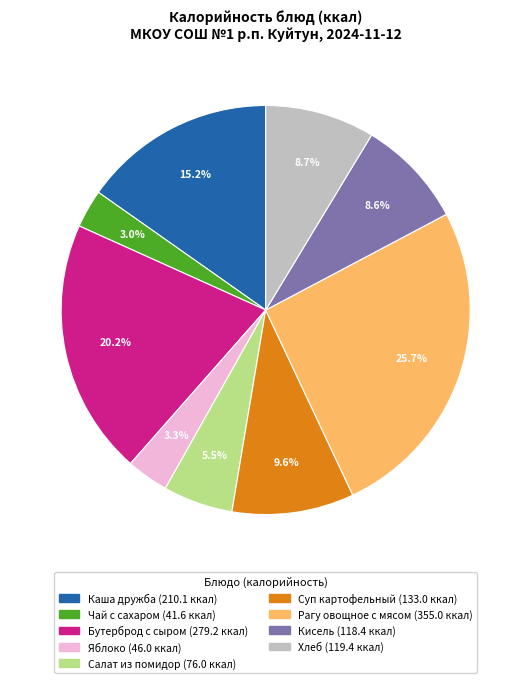

To the nearest percent, what is the difference between the Рагу овощное с мясом and Суп картофельный slice percentages?

16%